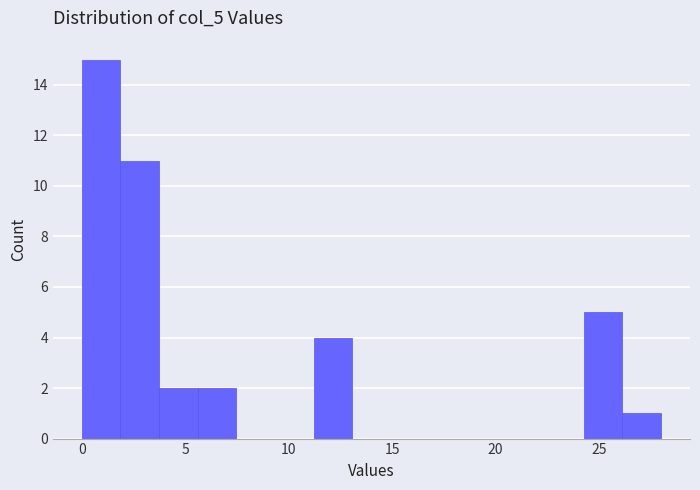

Read against the x-axis, roughly where is the centre of the tallest bar?

1.0